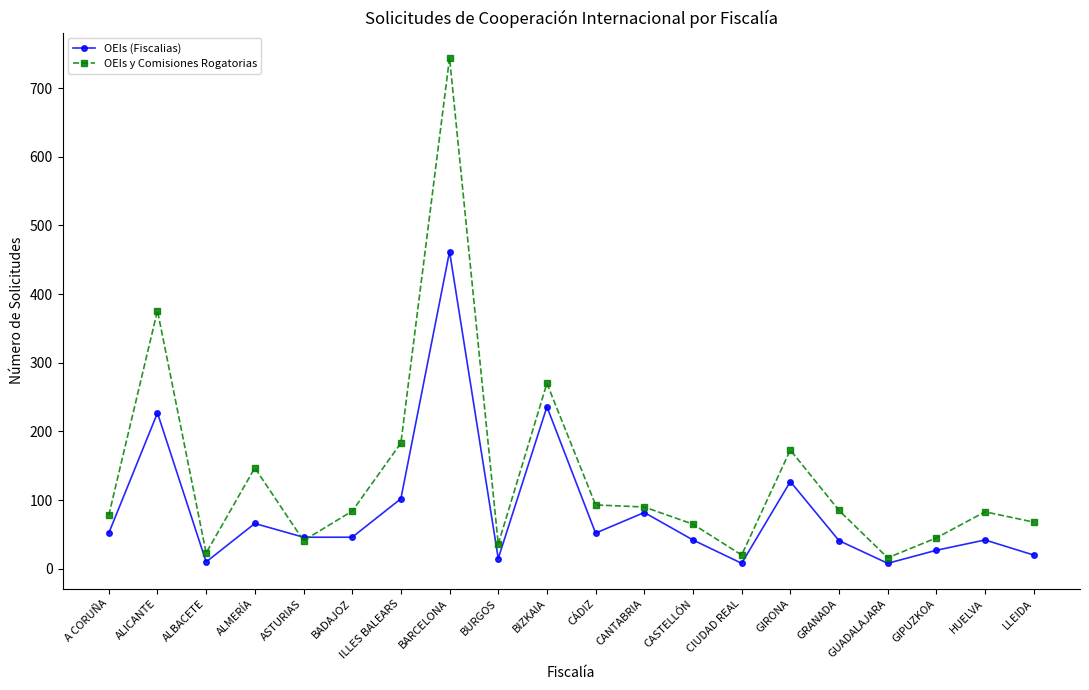

How many data points in OEIs (Fiscalias) are less than 46?

9